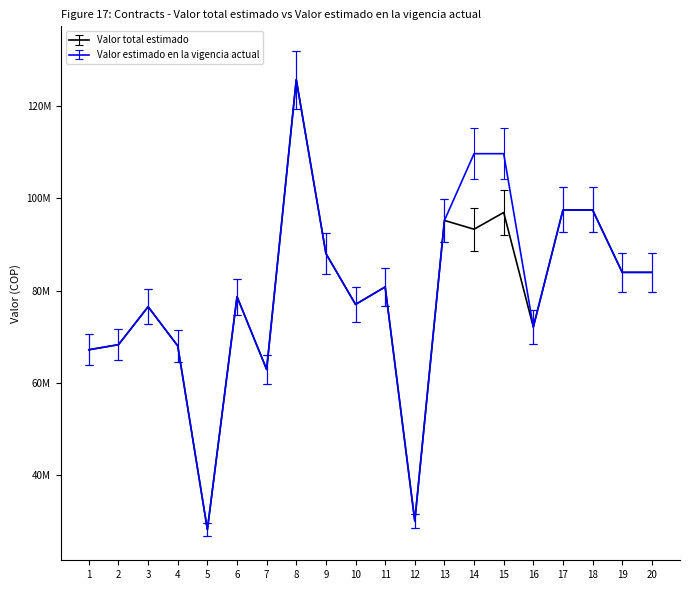

What are all the series names shown in the legend?

Valor total estimado, Valor estimado en la vigencia actual